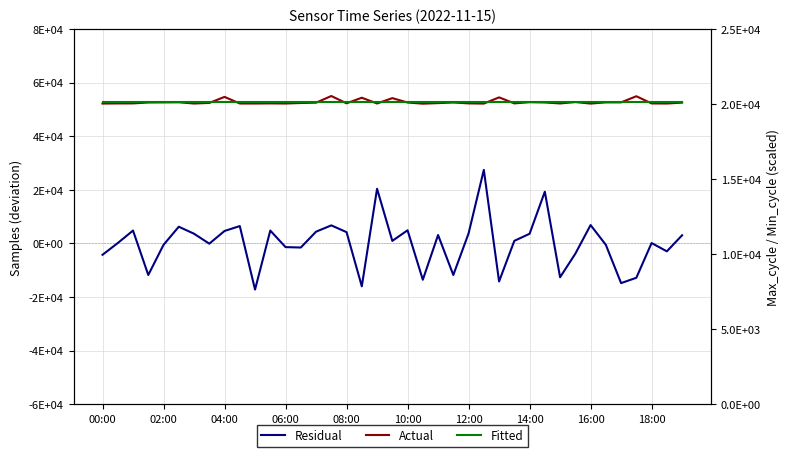

Rank the series by their maximum value, from lowest to highest.

Fitted, Actual, Residual